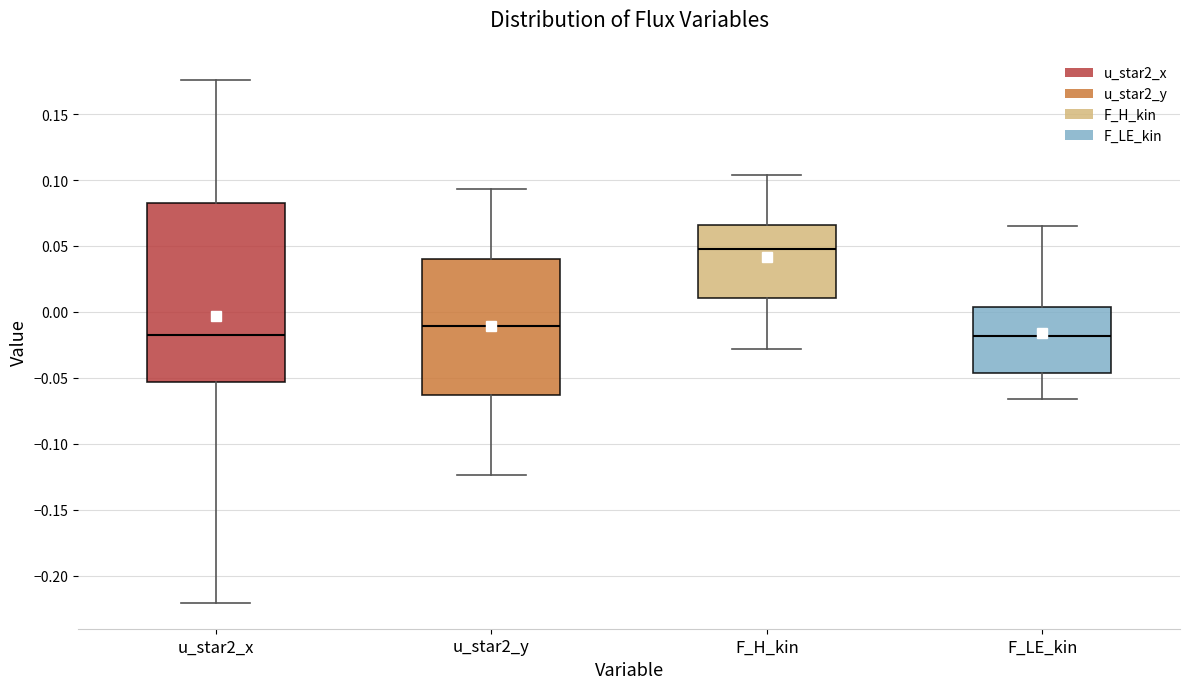

Which box is the tallest, from its lower edge to its upper edge?

u_star2_x